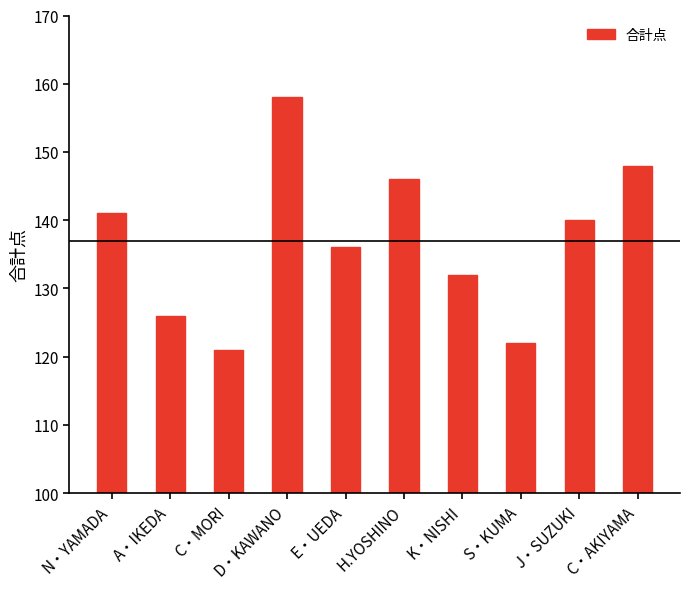

How many values are below 140?

5